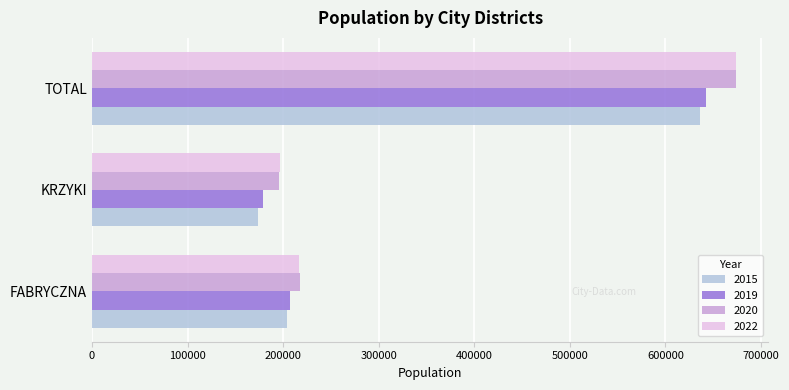

What is the average value of the 2019 series?

343281